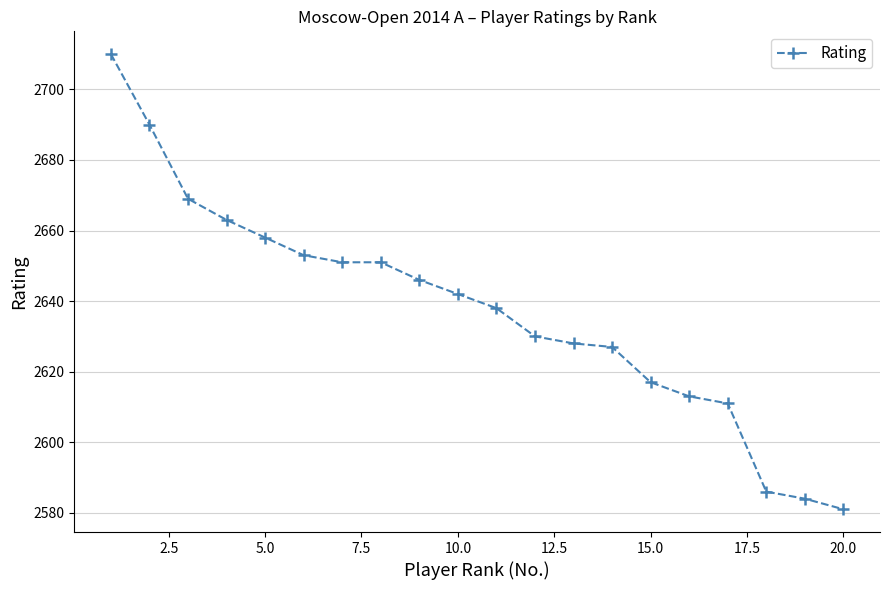

What is the value of the 12th point from the left?

2630